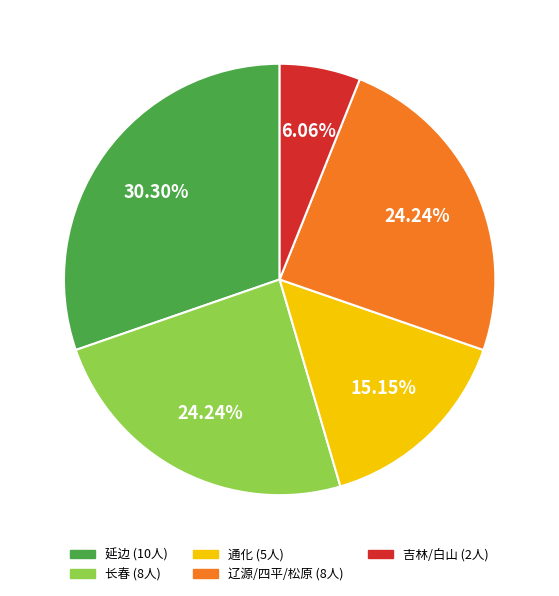

Is there a majority slice in this chart?

No